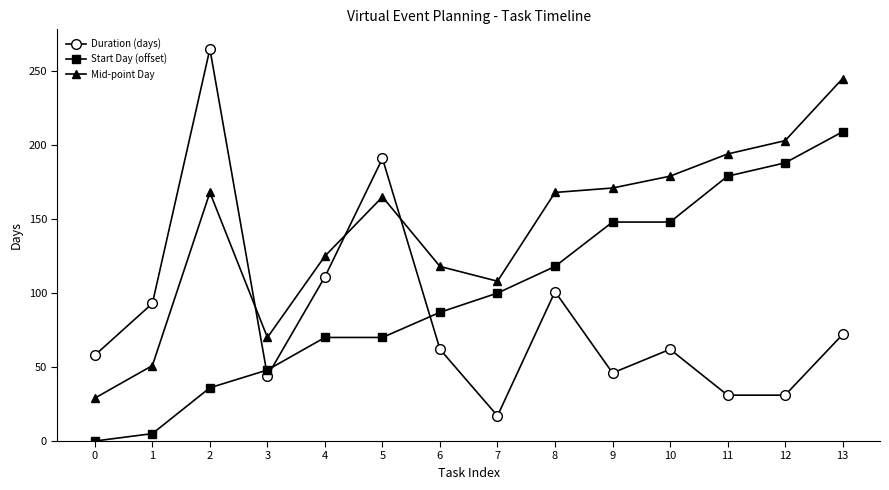

How many distinct data groups are displayed?

3